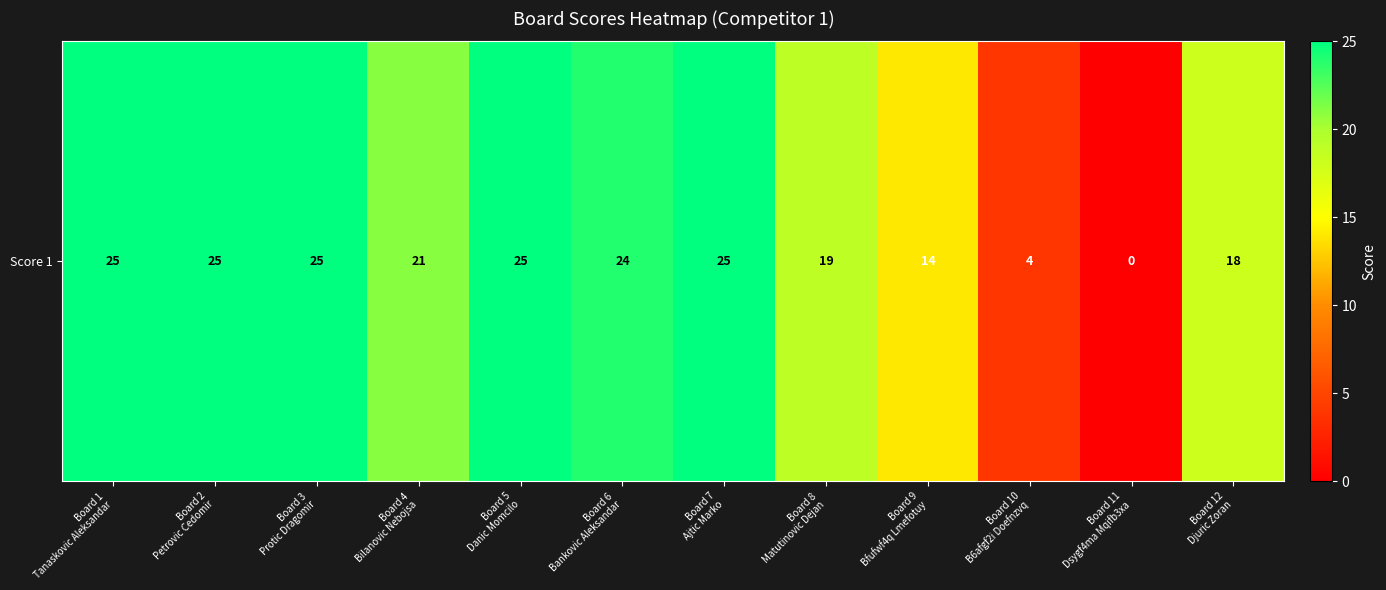

At which label is the value closest to 12?

Board 9
Bfufwf4q Lmefotuy